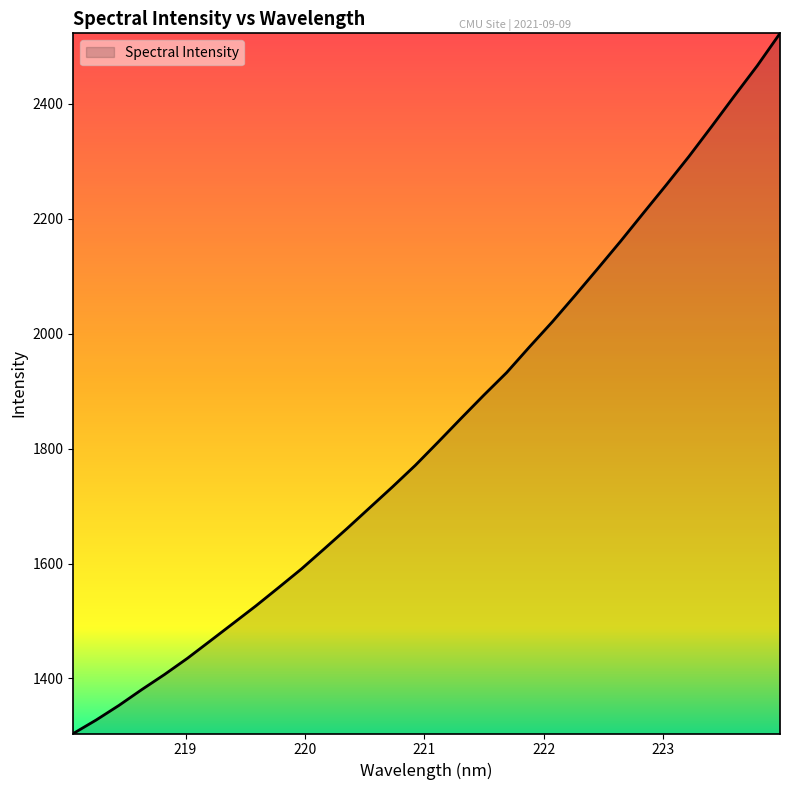

What is the smallest value displayed?

1304.2